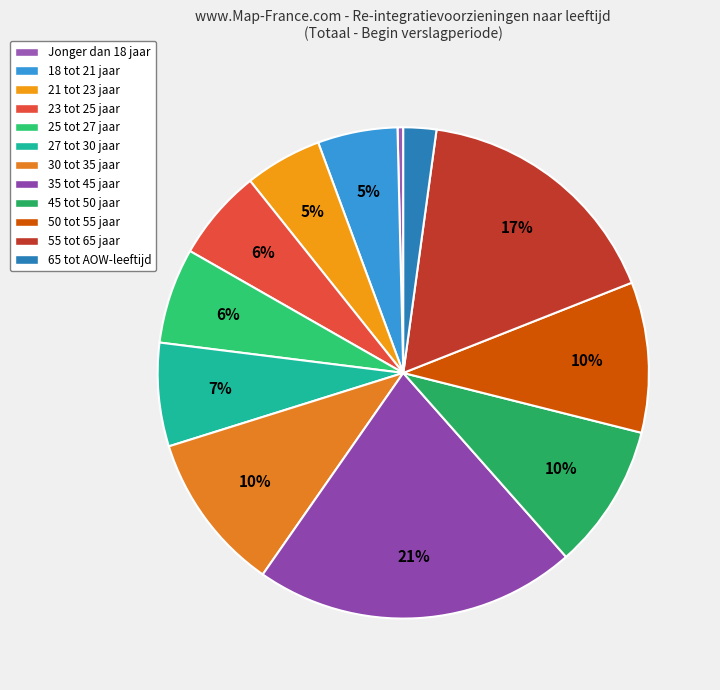

To the nearest percent, what is the difference between the 25 tot 27 jaar and 21 tot 23 jaar slice percentages?

1%